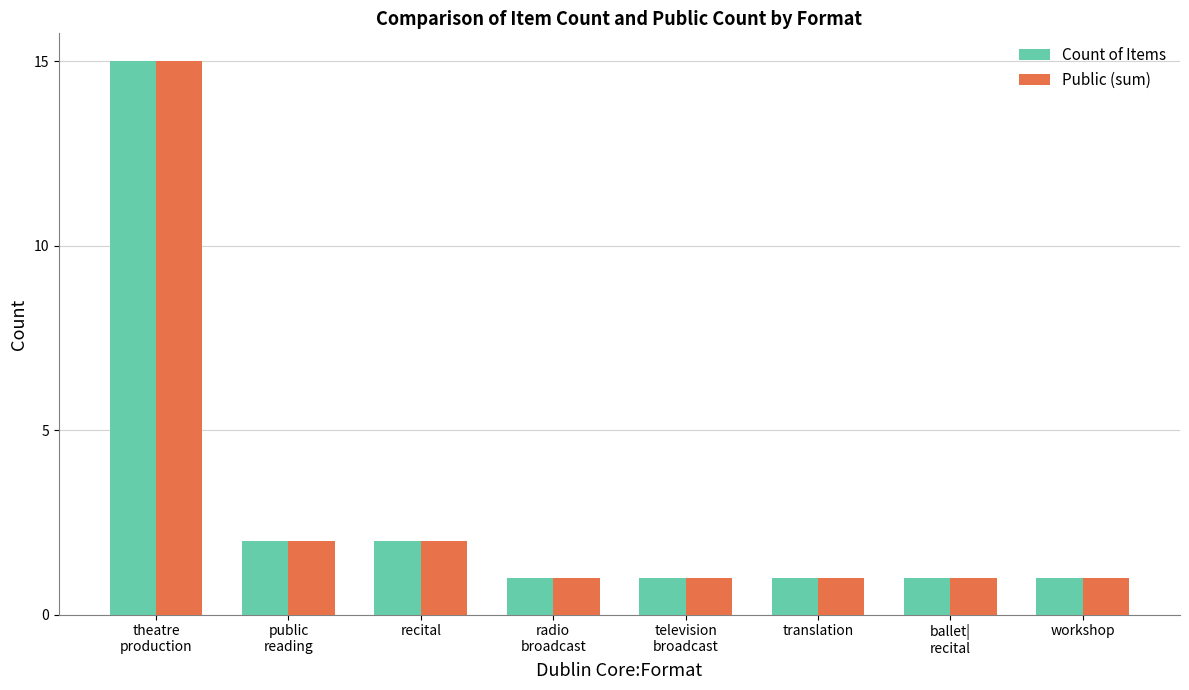

Is it true that Public (sum) equals 0 at radio
broadcast?

False